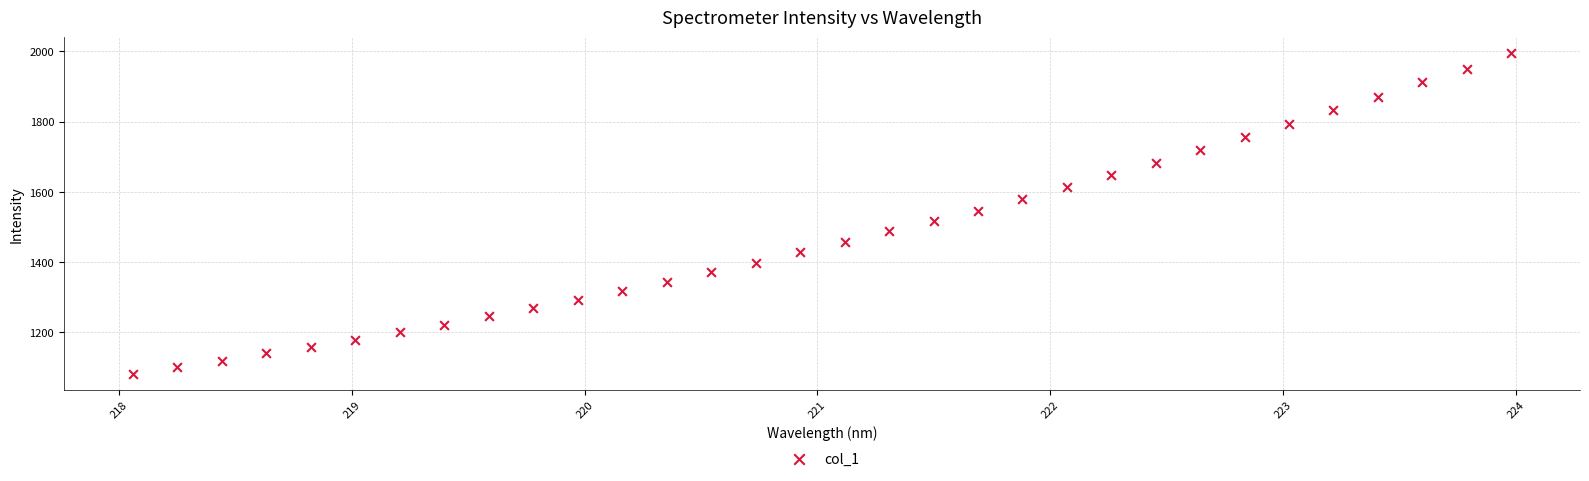

What is the range of X values (max minus min)?

5.9